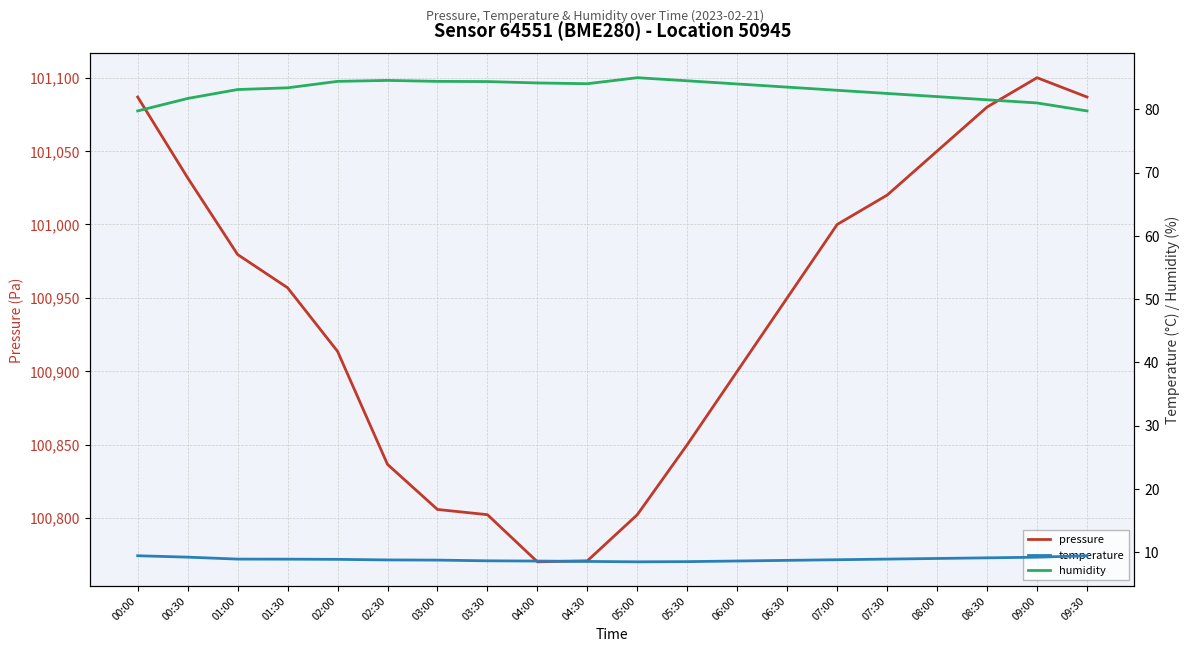

How many data points in humidity are less than 83?

7